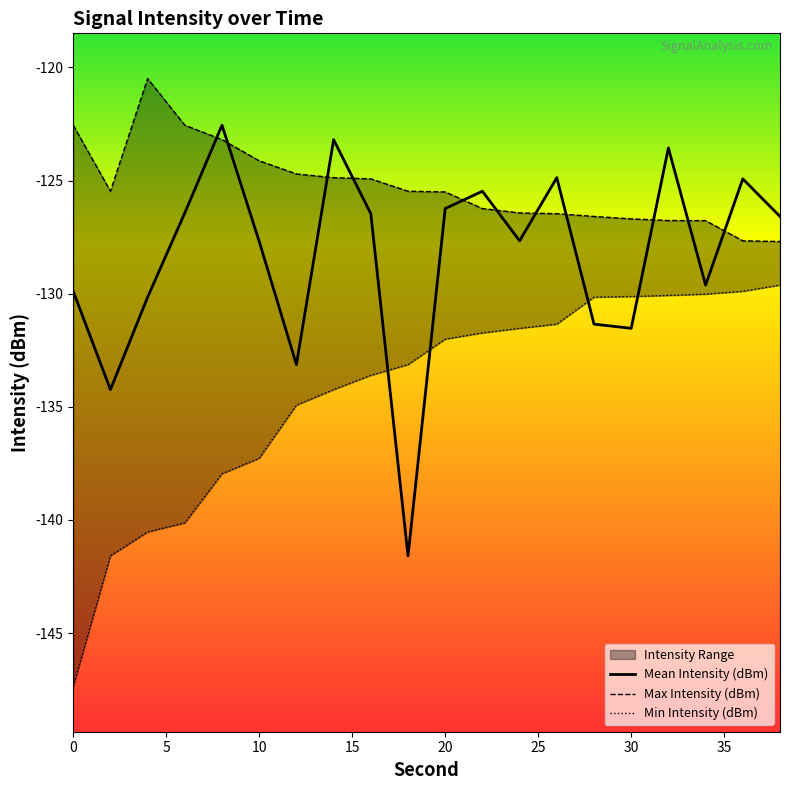

True or false: Mean Intensity (dBm) has a value of -31.7 at 0.

False